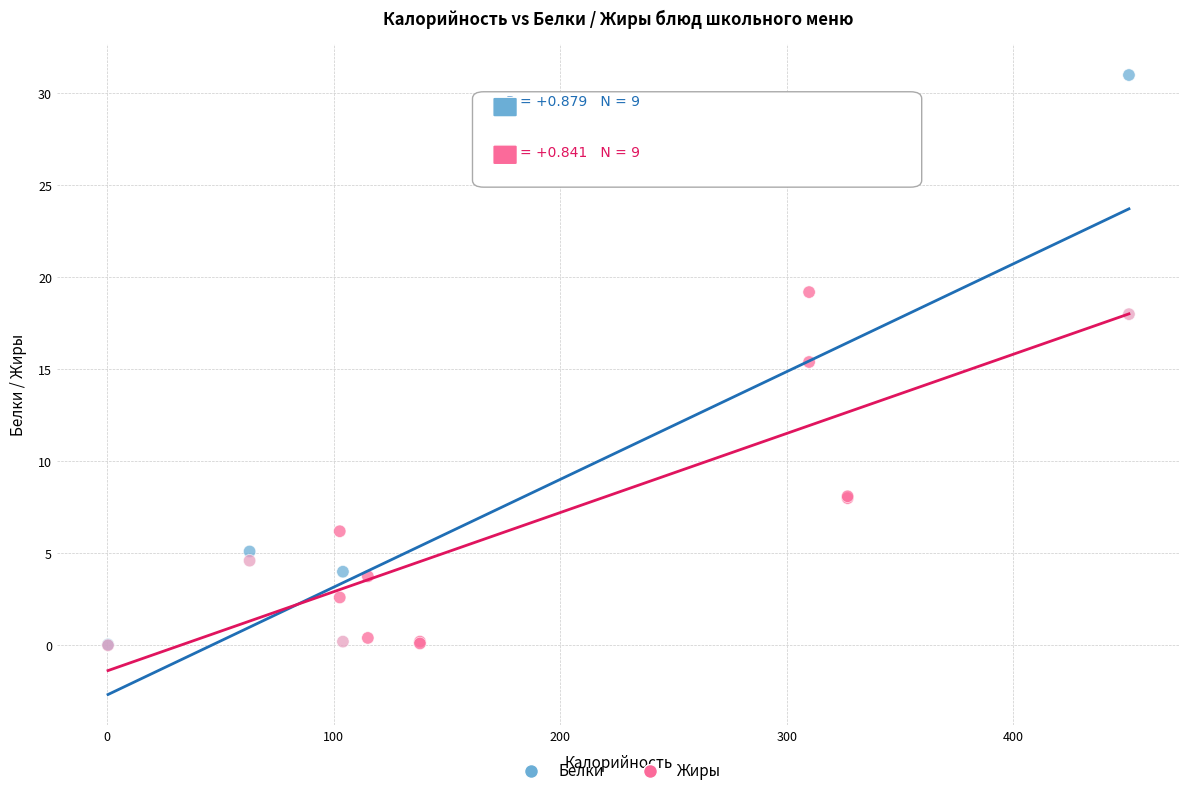

What are all the series names shown in the legend?

Белки, Жиры